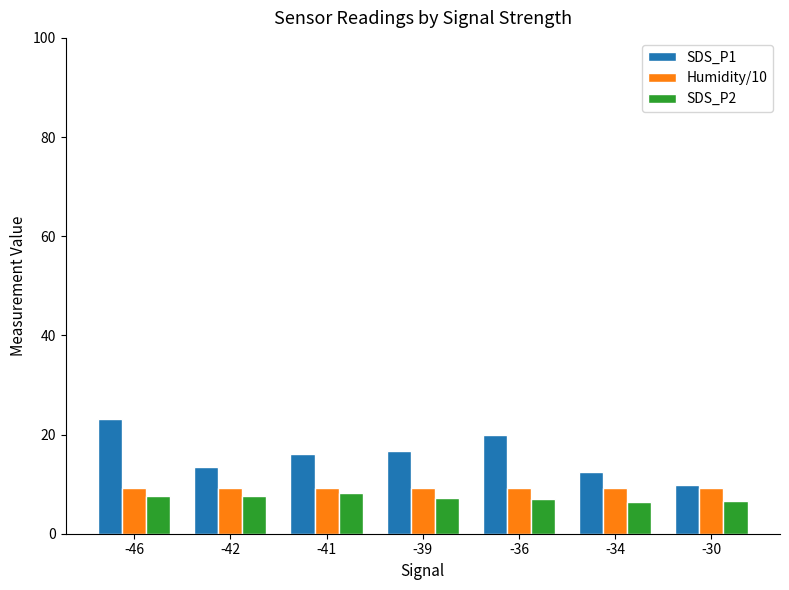

The value of SDS_P1 at -41 is 16.1. True or false?

True